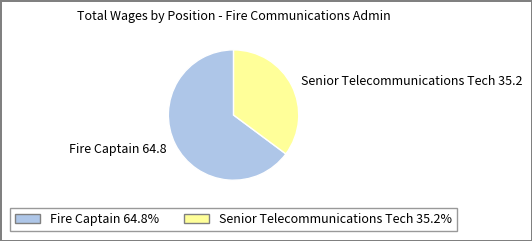

Combined, do Senior Telecommunications Tech and Fire Captain account for over 50%?

Yes